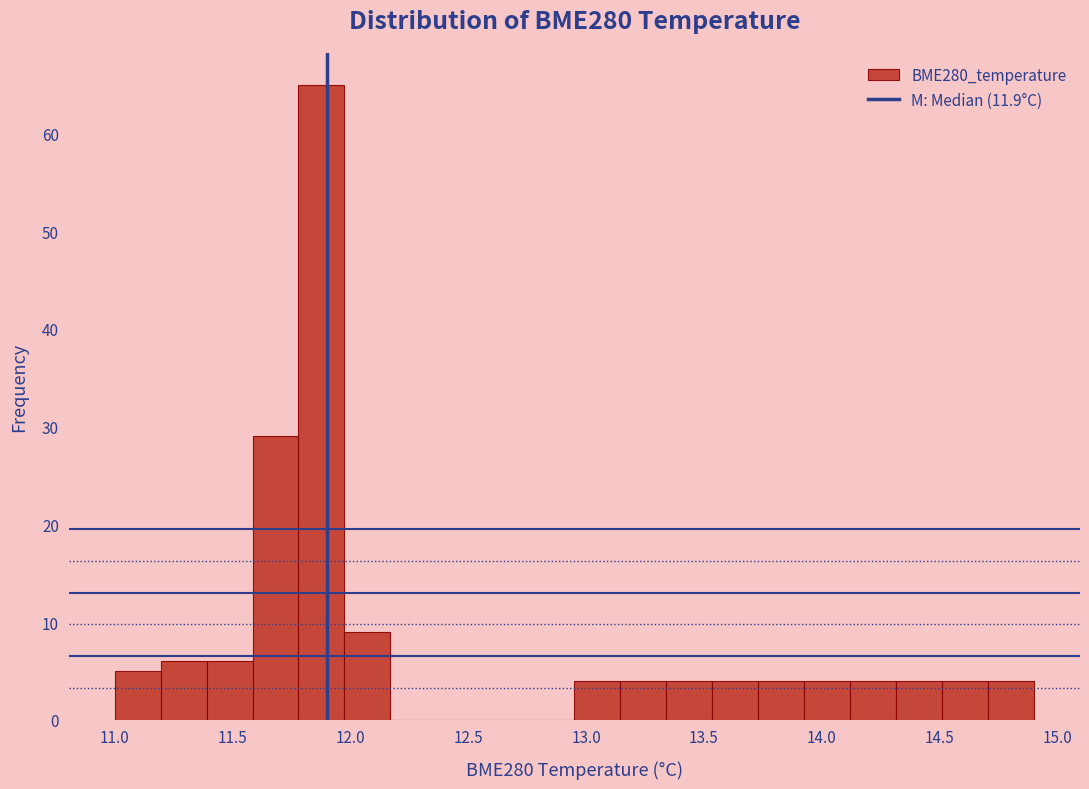

Read against the x-axis, roughly where is the centre of the tallest bar?

11.90